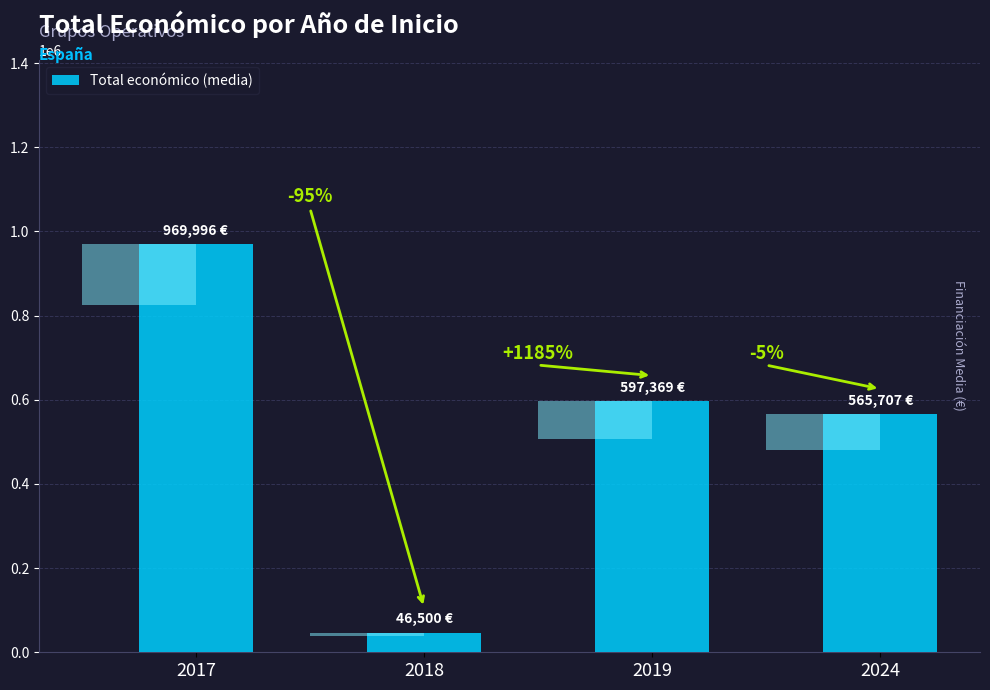

Which category has the highest value across all series?

2017